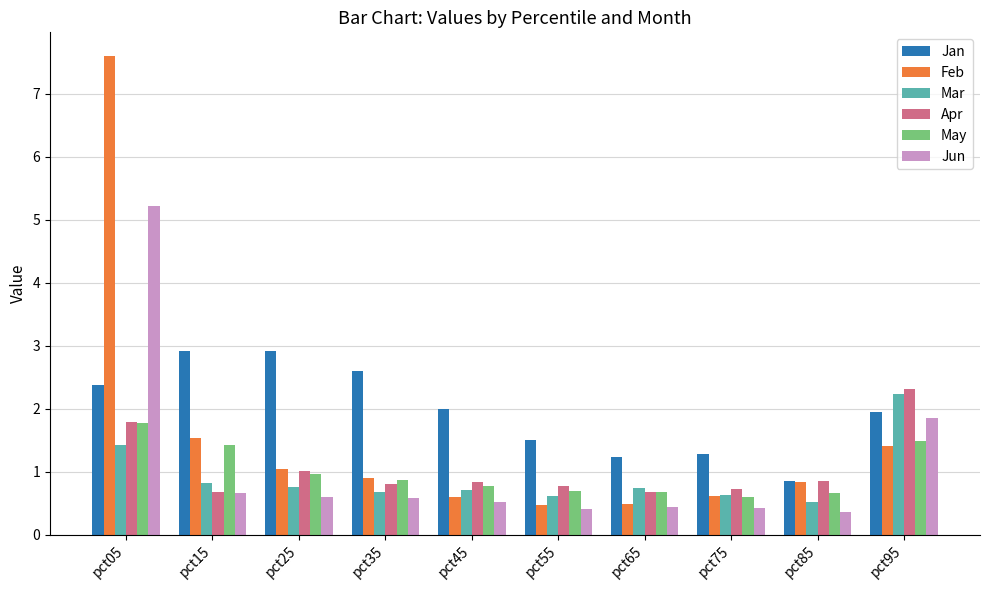

What is the average value of the Jun series?

1.1